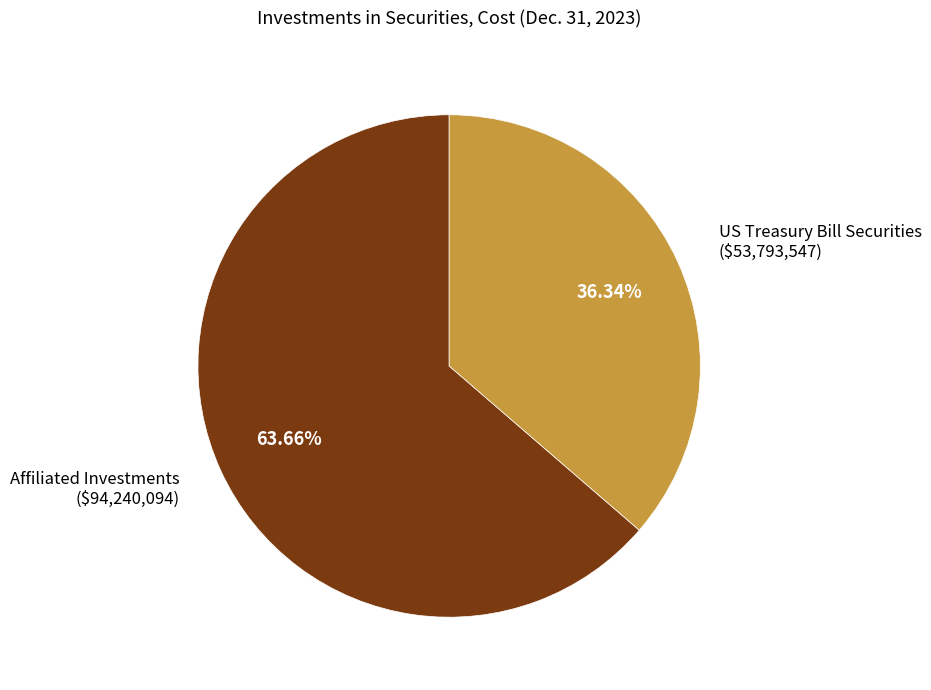

Rank the categories by value from lowest to highest.

US Treasury Bill Securities, Affiliated Investments